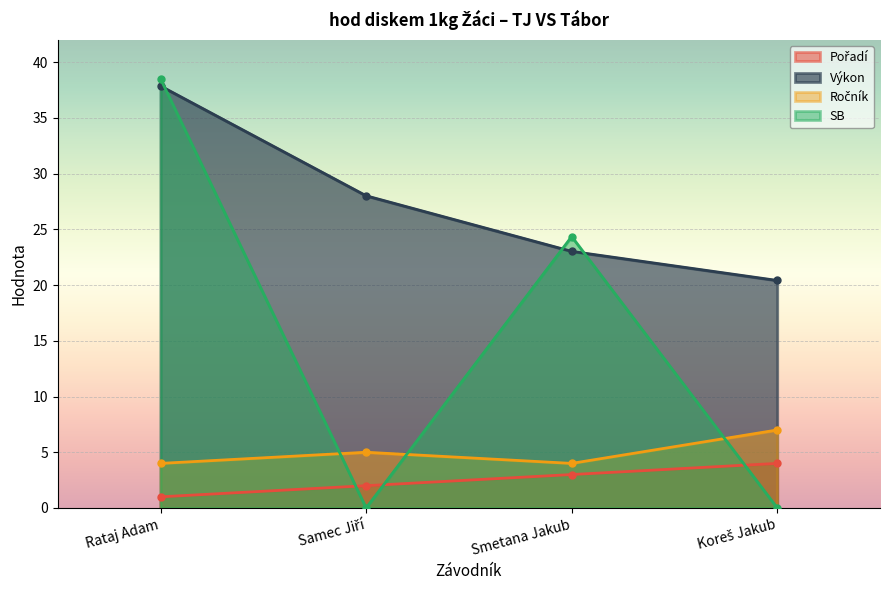

Which category has the highest value in the Výkon series?

Rataj Adam